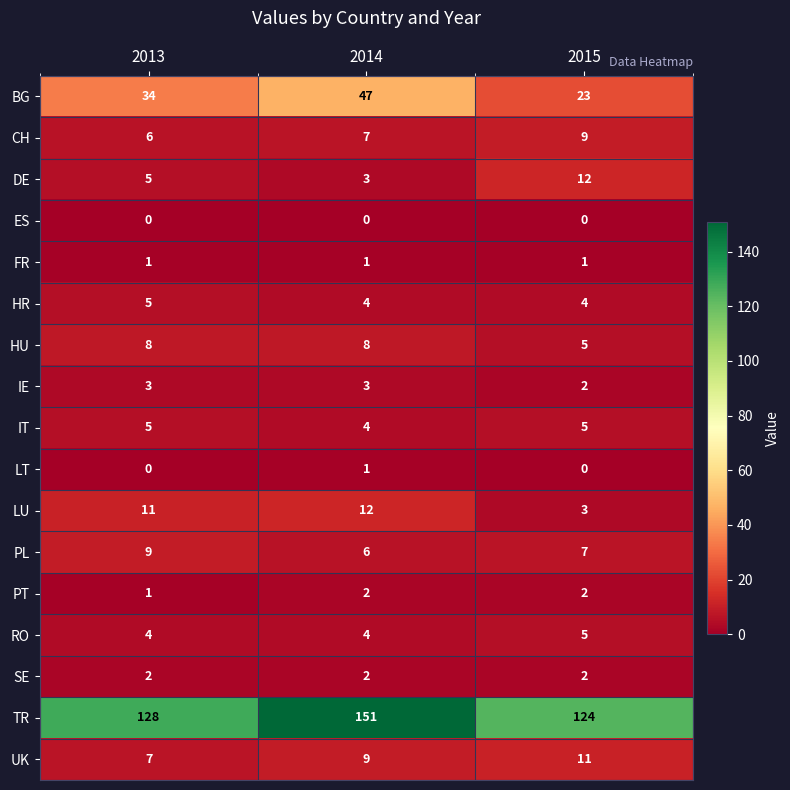

What is the difference between the highest and lowest values at 2015?

124